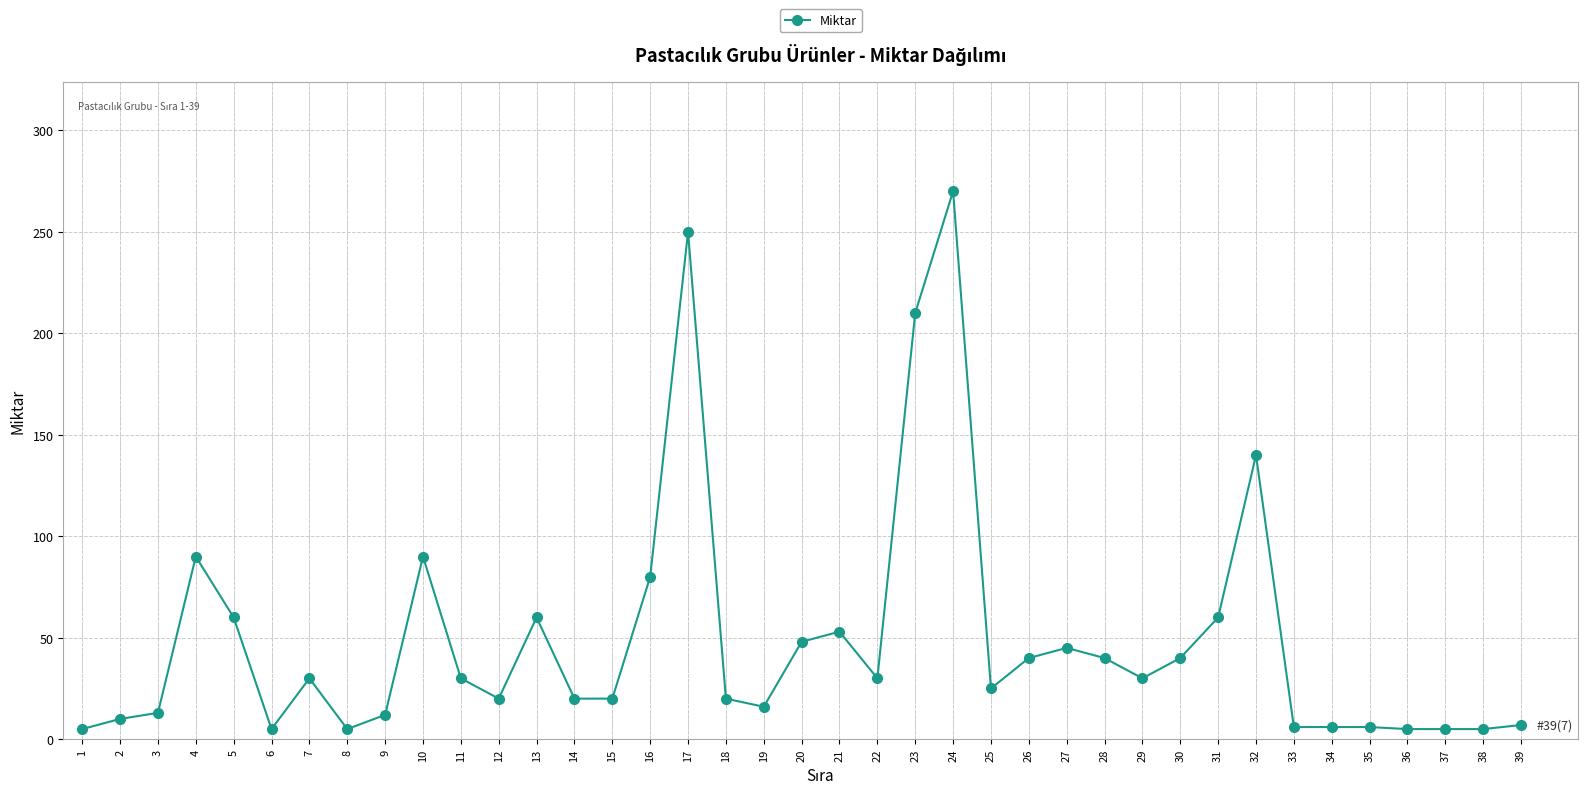

What is the change in value from 20 to 21?

+5